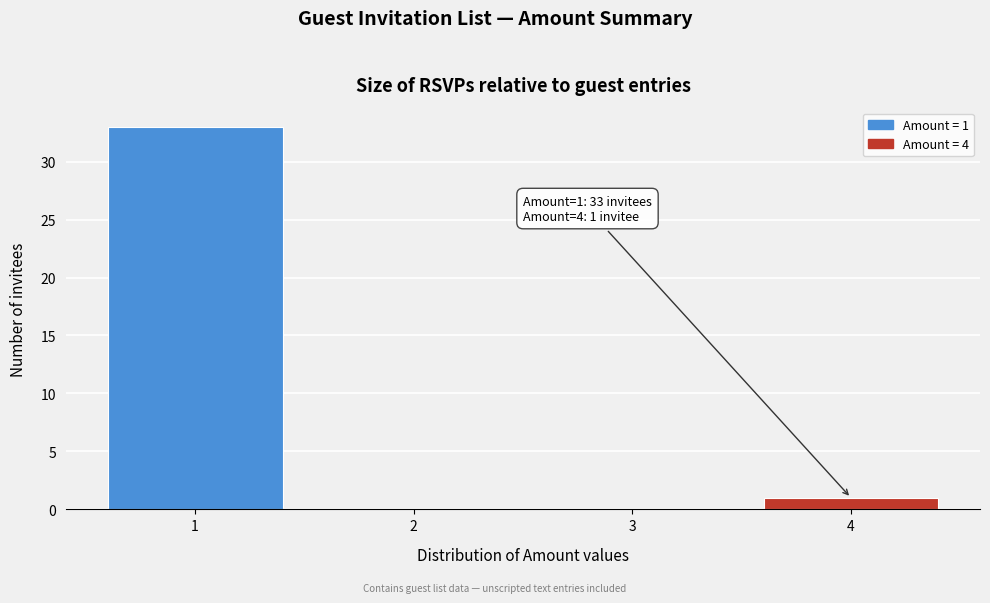

Which range on the x-axis has the tallest bar?

0.5 to 1.5